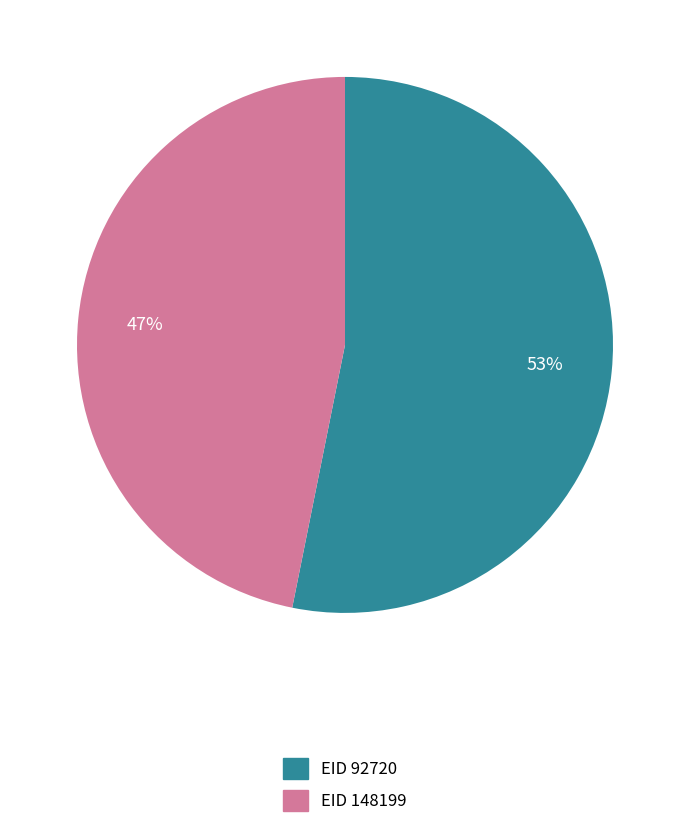

Which slice is the largest?

EID 92720